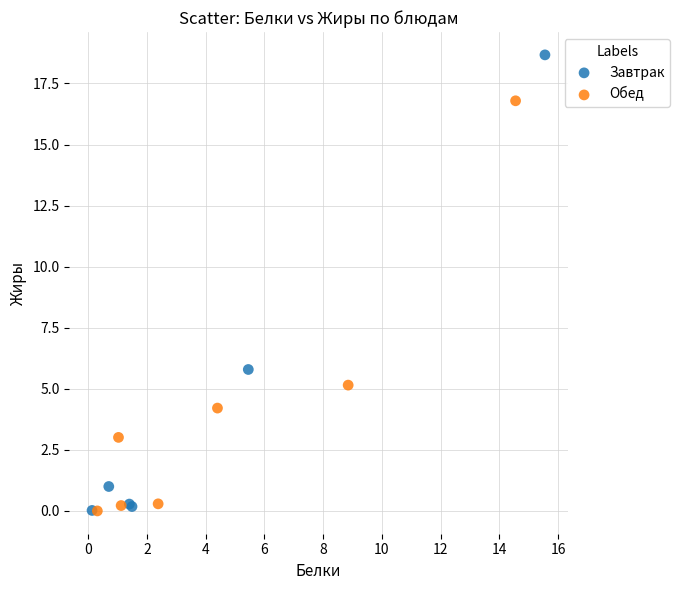

Which series has the widest spread of Y values?

Завтрак